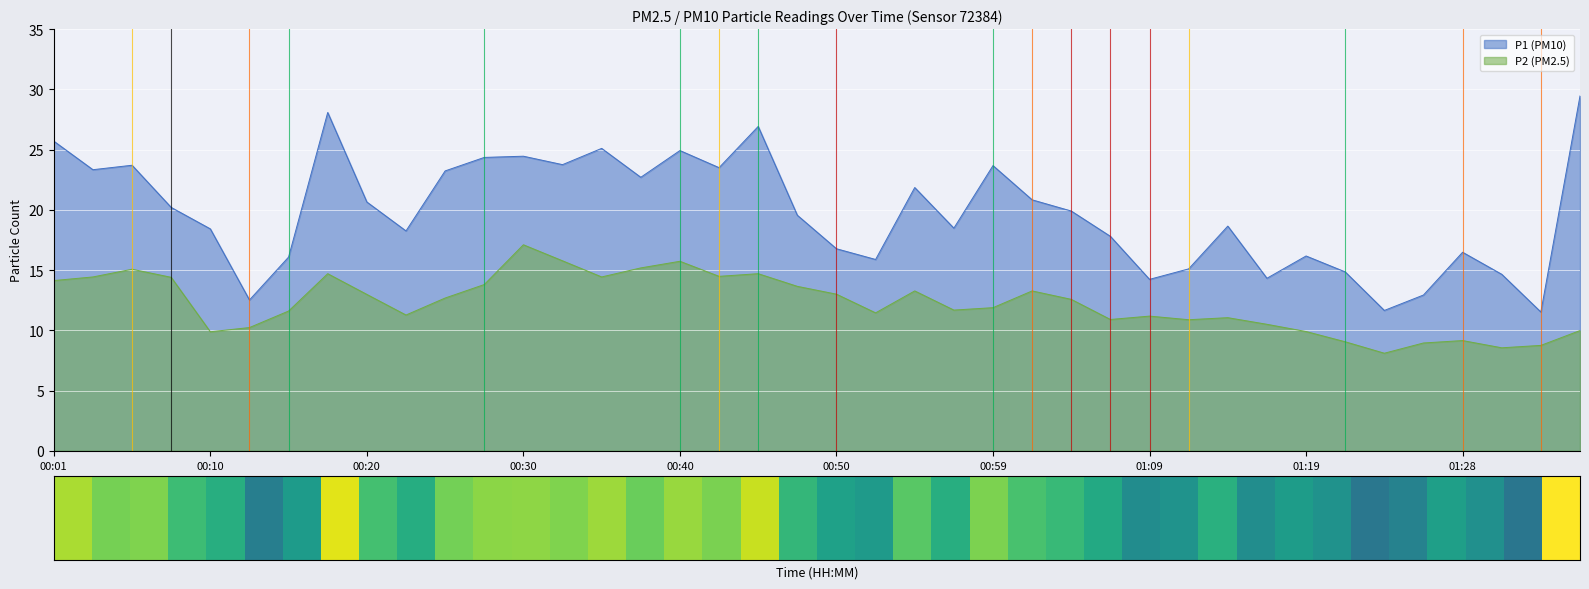

Which series has the widest spread of values?

P1